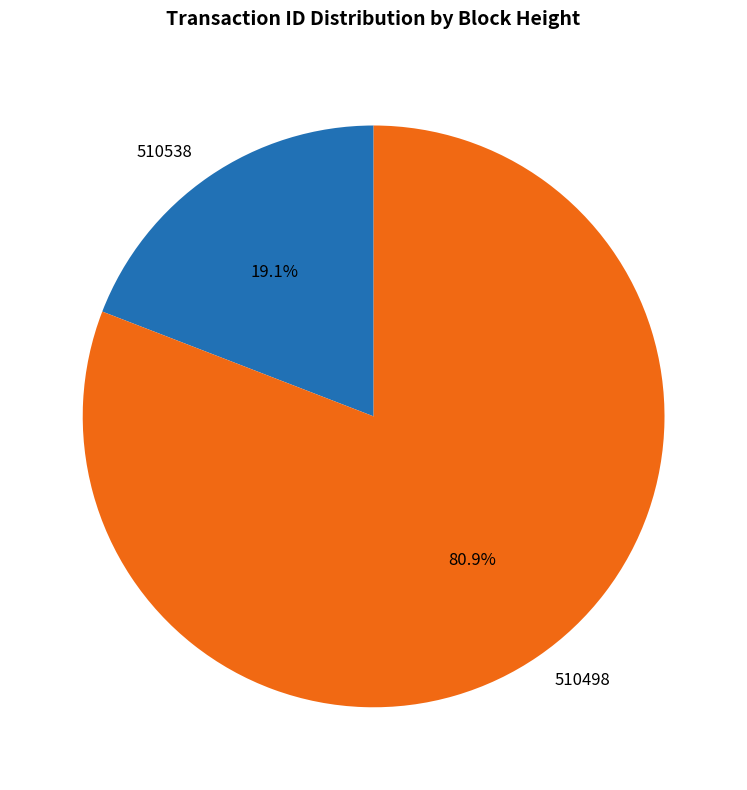

To the nearest percent, what percentage of the pie is 510498?

81%